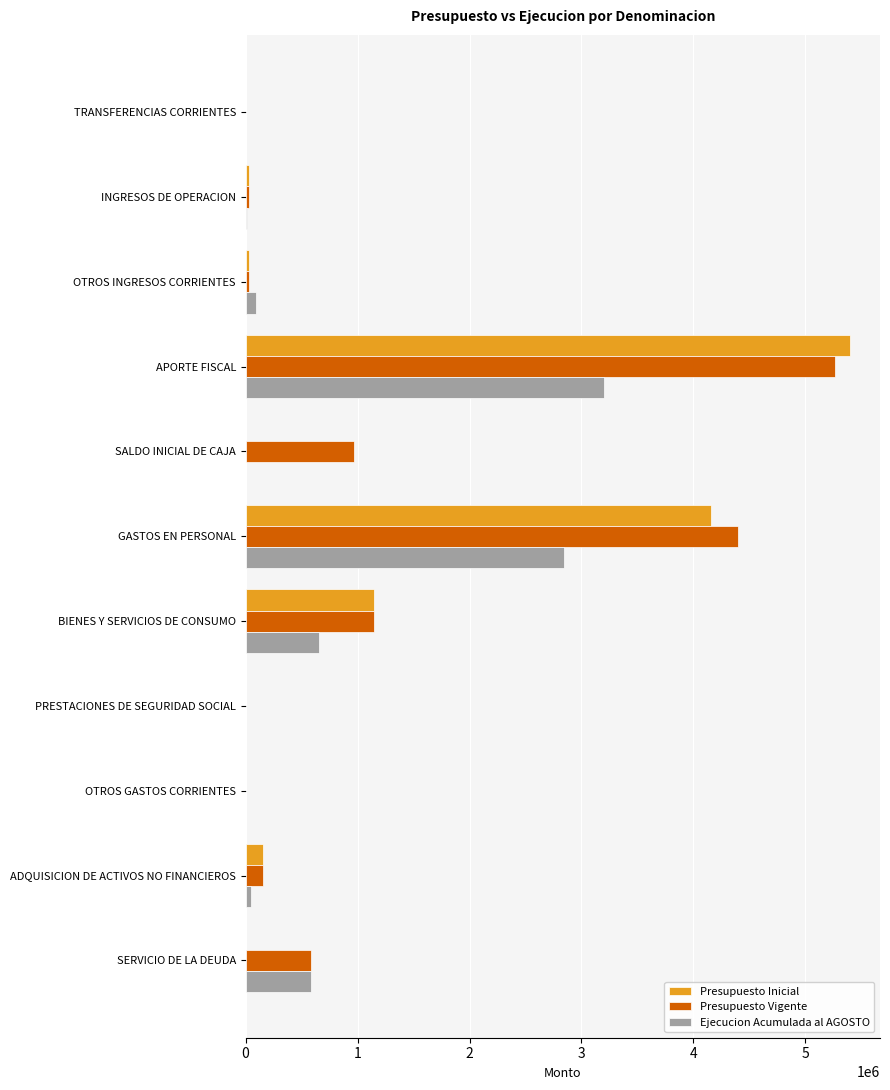

At which label does Ejecucion Acumulada al AGOSTO reach its peak?

APORTE FISCAL